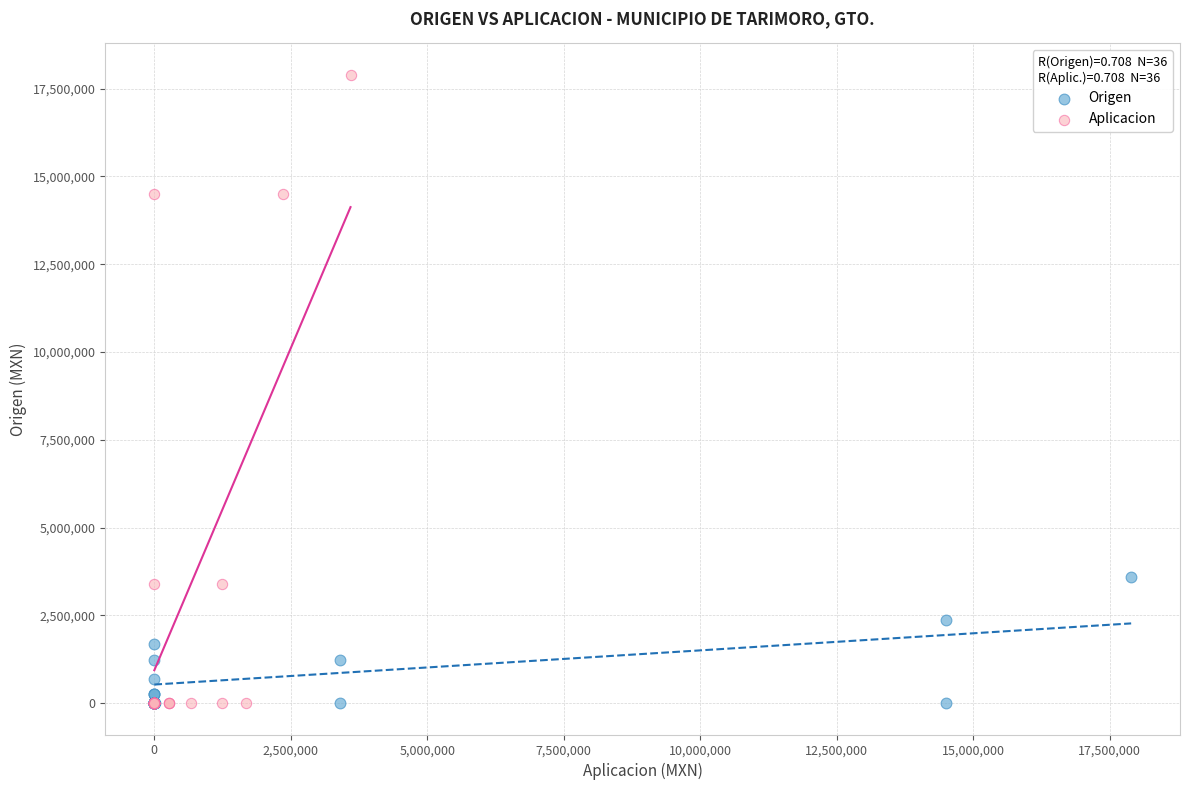

Which series reaches the maximum Y coordinate?

Aplicacion